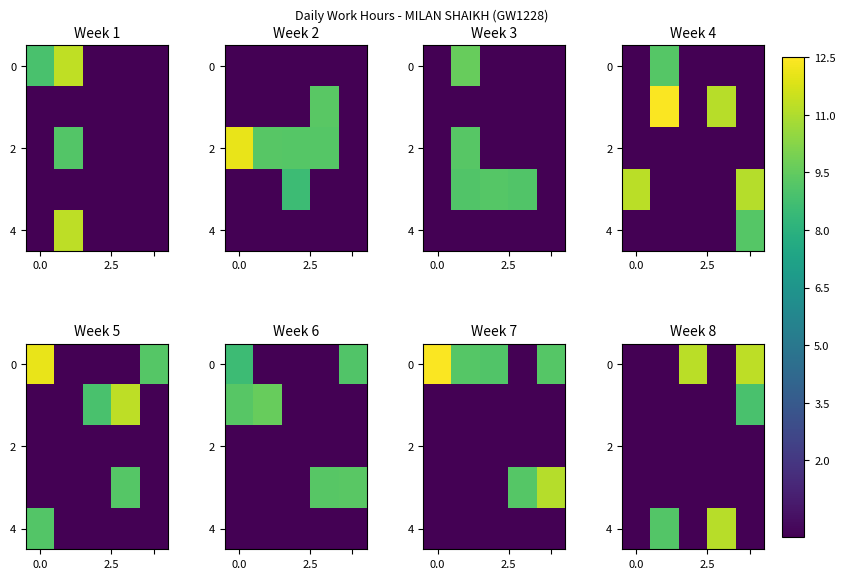

What is the total value across all series at 2.5?

9.2